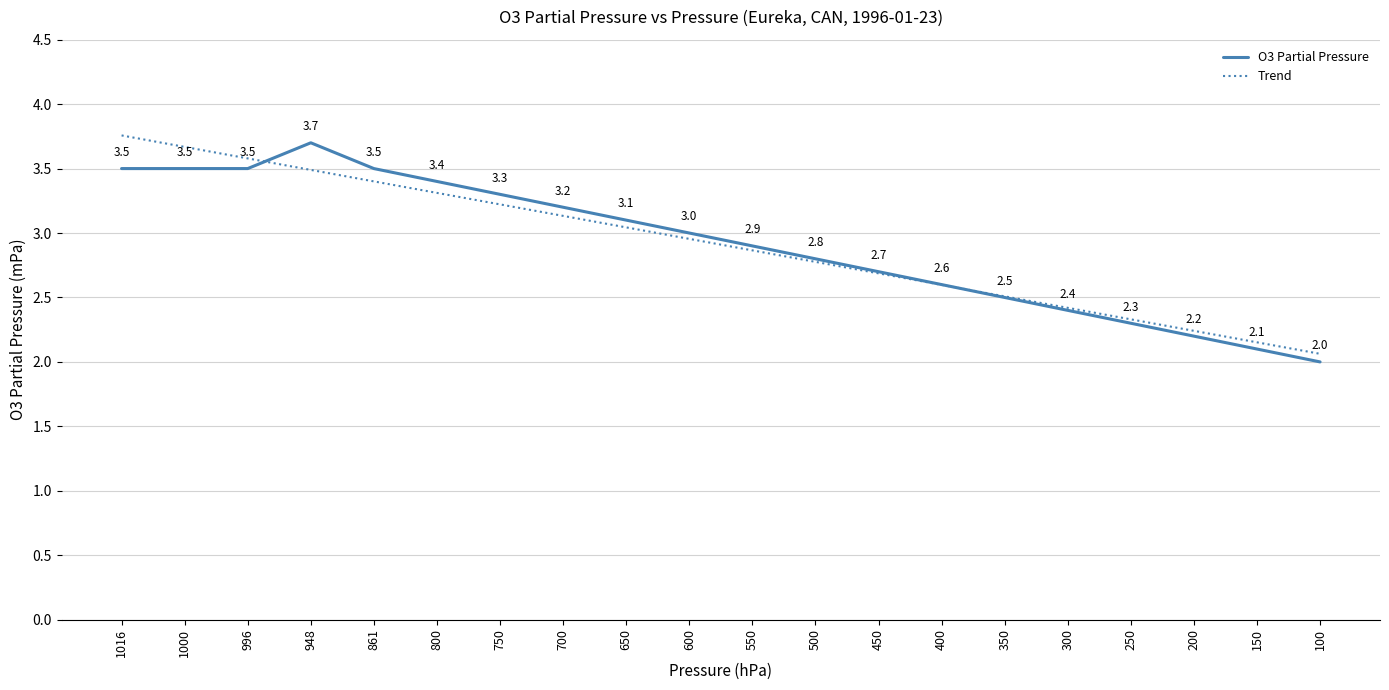

Which label corresponds to the smallest value in the chart?

100